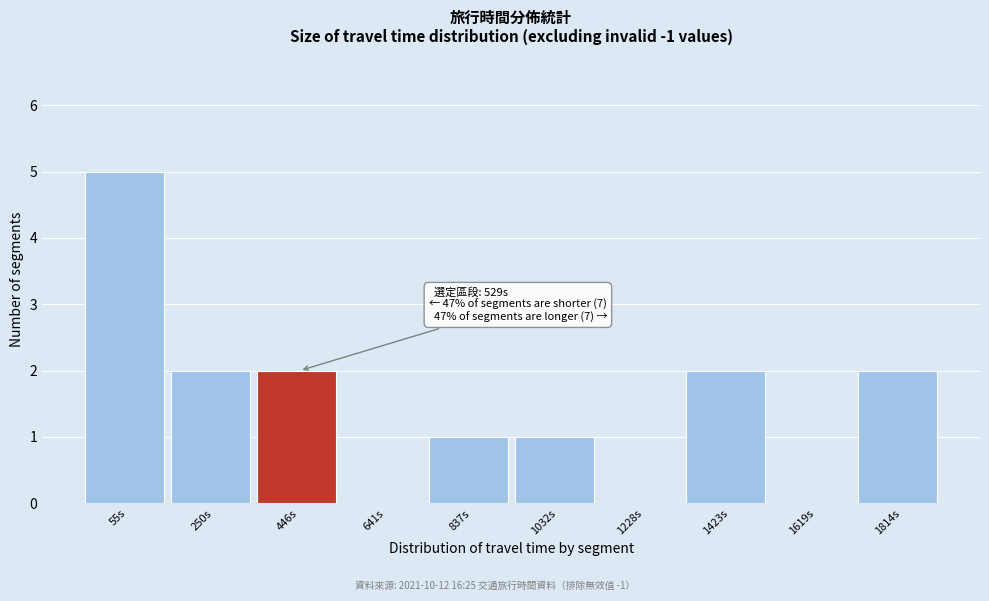

Reading left to right, list all the values displayed in this chart.

55s=5	250s=2	446s=2	641s=0	837s=1	1032s=1	1228s=0	1423s=2	1619s=0	1814s=2